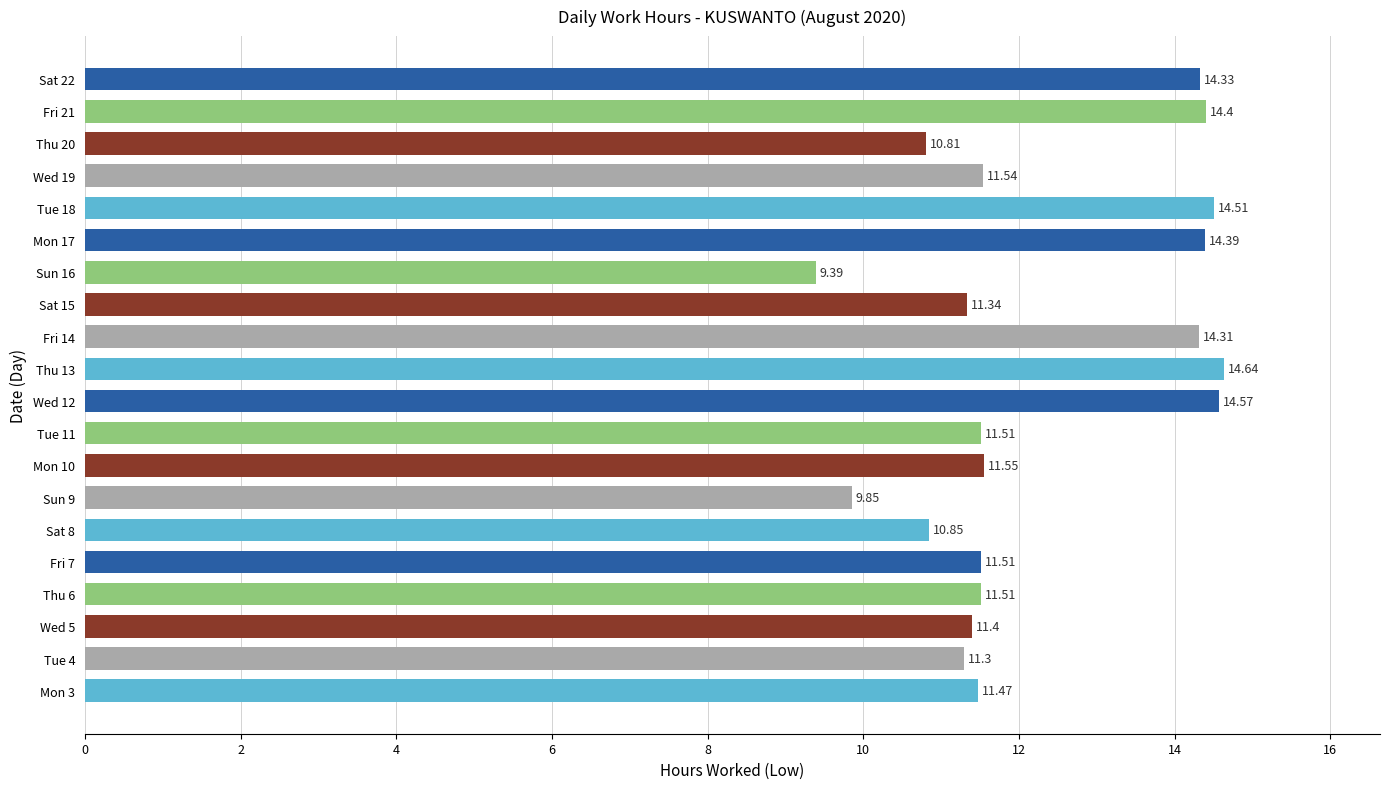

What is the difference between the second highest and minimum values?

5.2